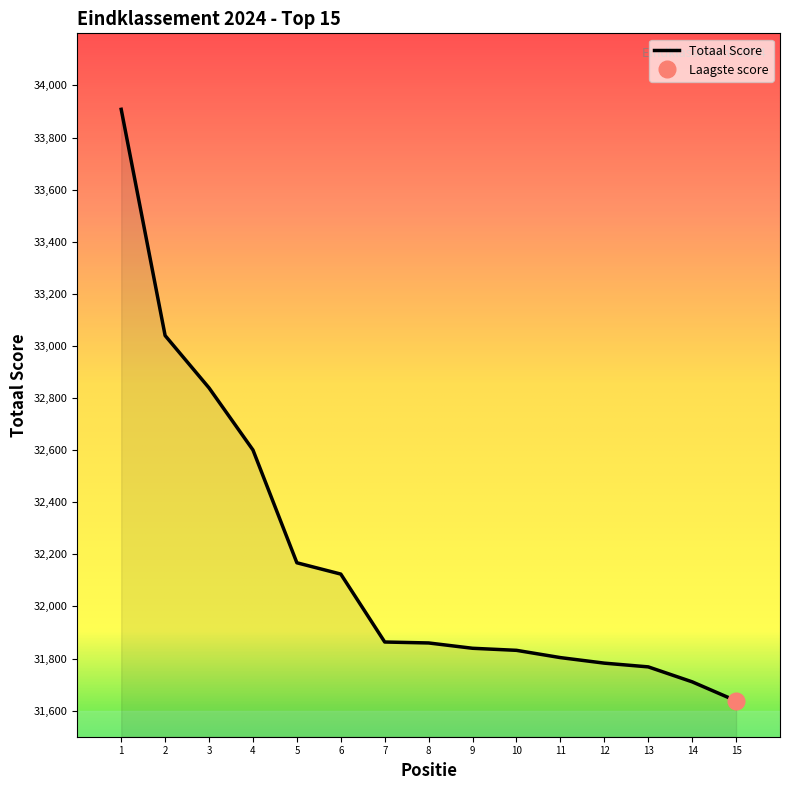

What is the lowest value of the Totaal Score series?

31637.7